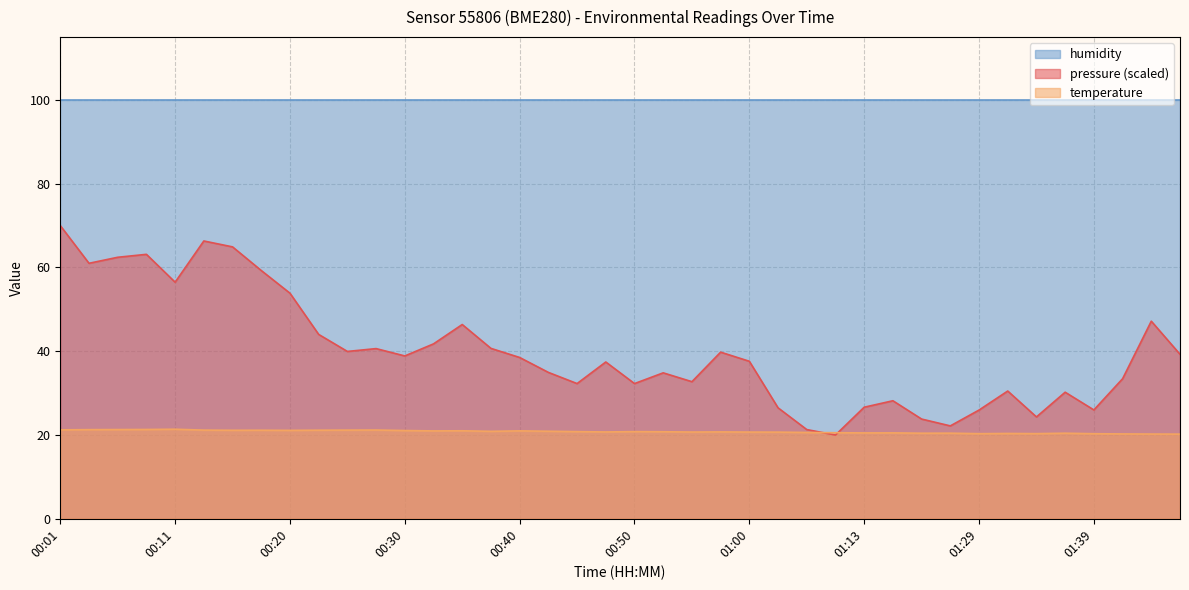

Which has a higher value, 00:45 or 00:08?

00:08